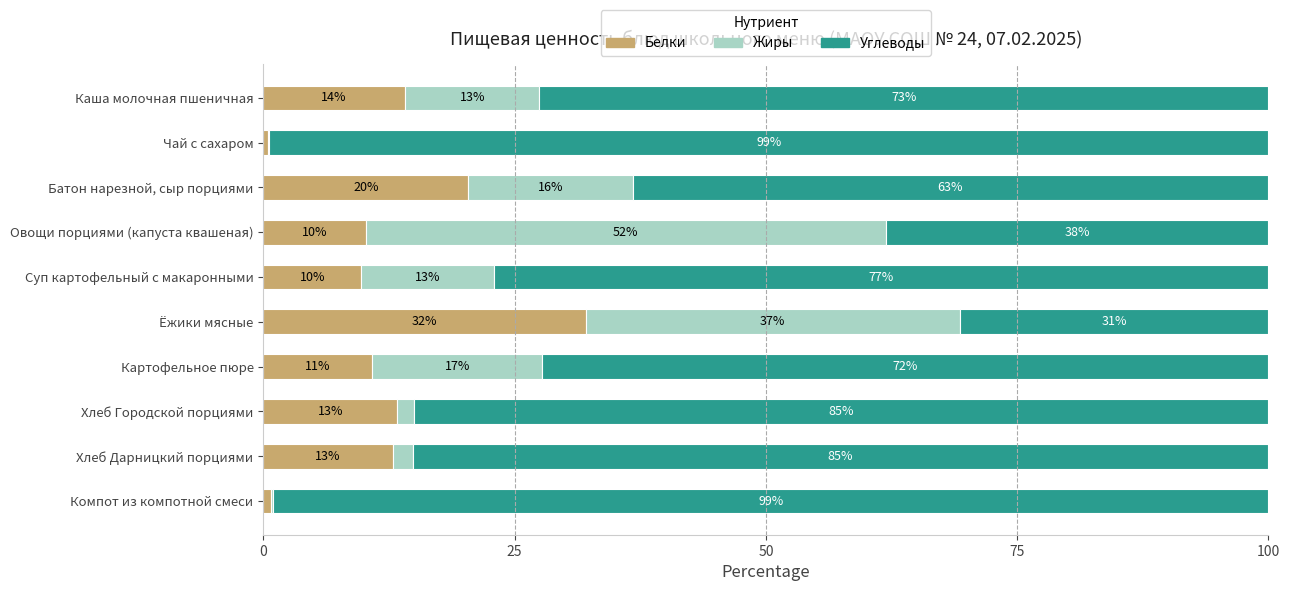

What are all the series names shown in the legend?

Белки, Жиры, Углеводы